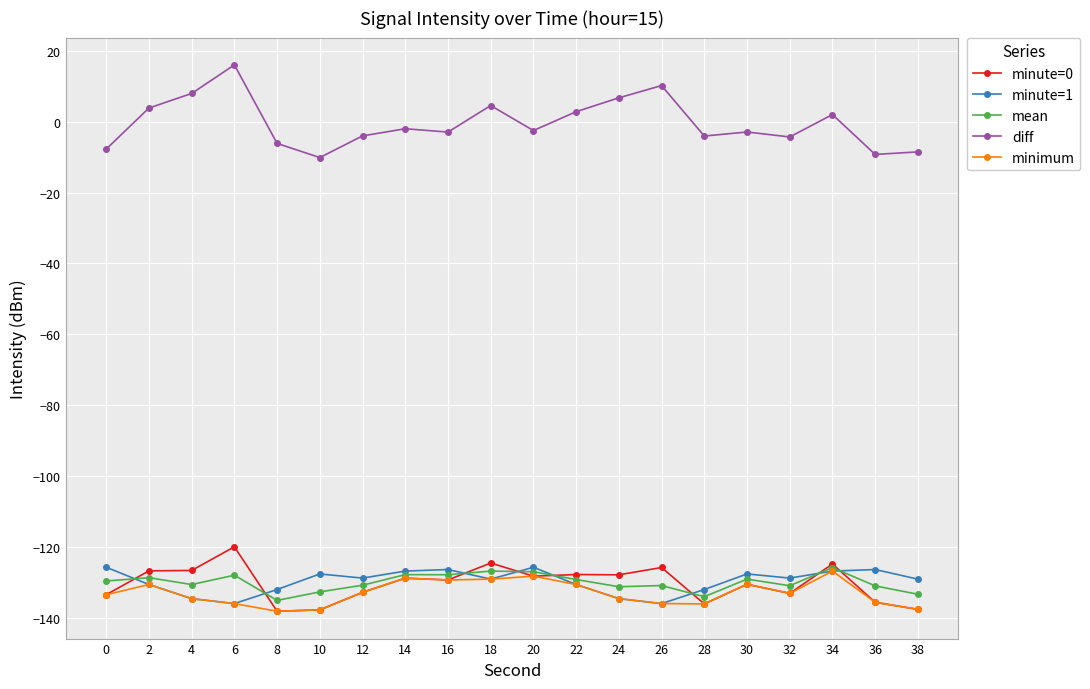

How many positive values does the diff series have?

8